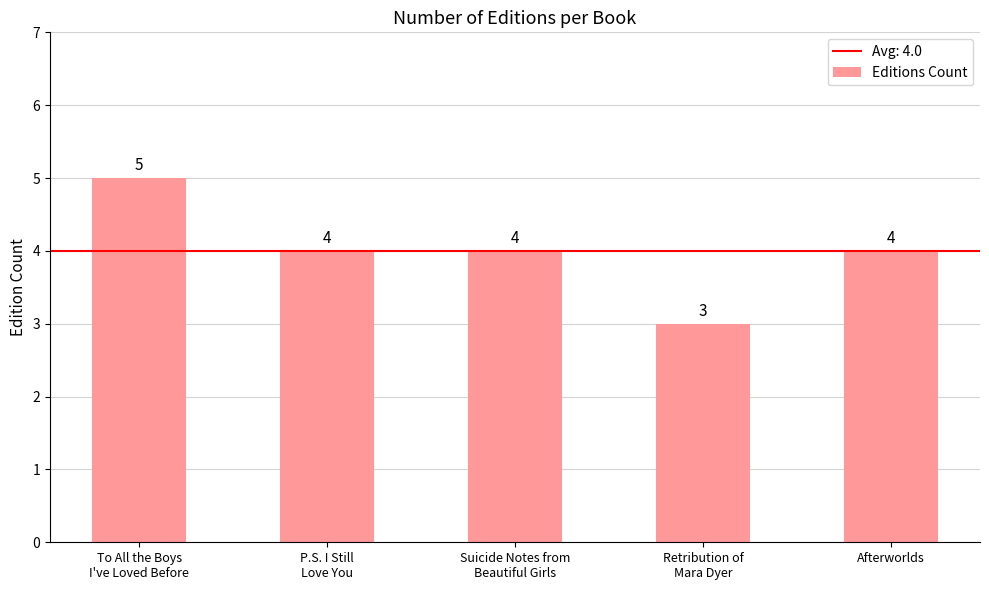

What is the label of the 4th bar from the left?

Retribution of
Mara Dyer